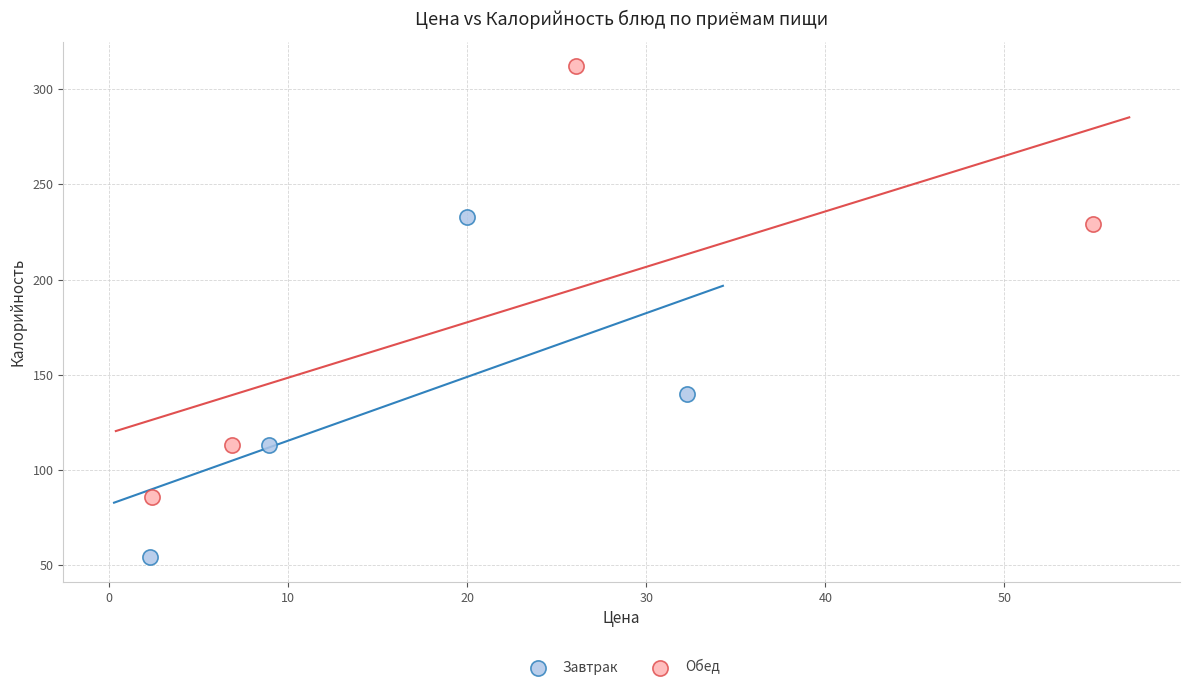

What are all the series names shown in the legend?

Завтрак, Обед